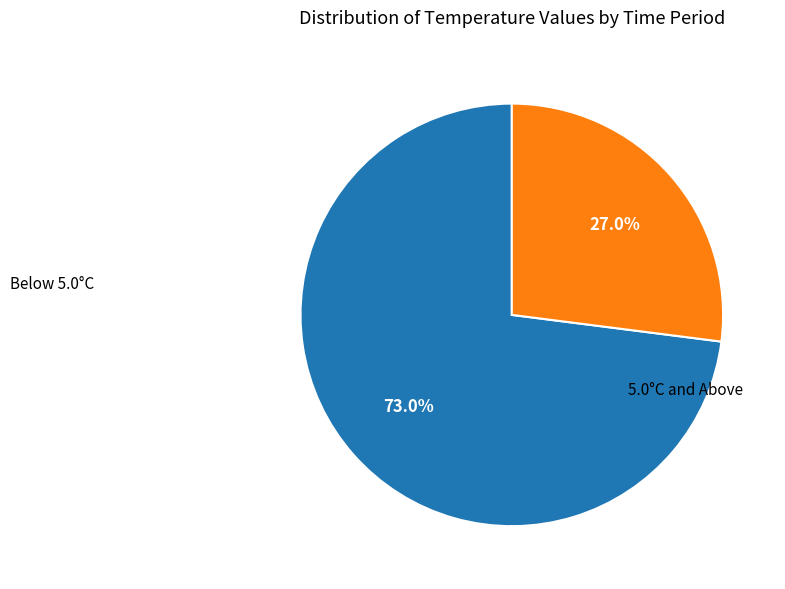

Is there any slice that represents more than half of the pie?

Yes